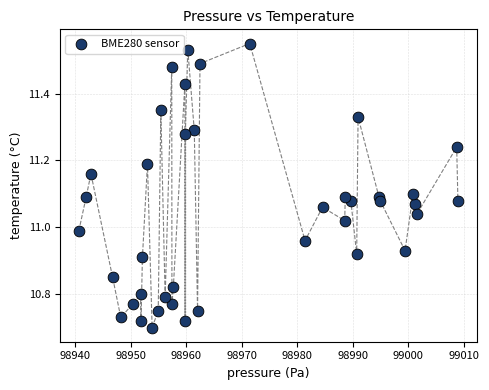

What is the range of X values (max minus min)?

68.3